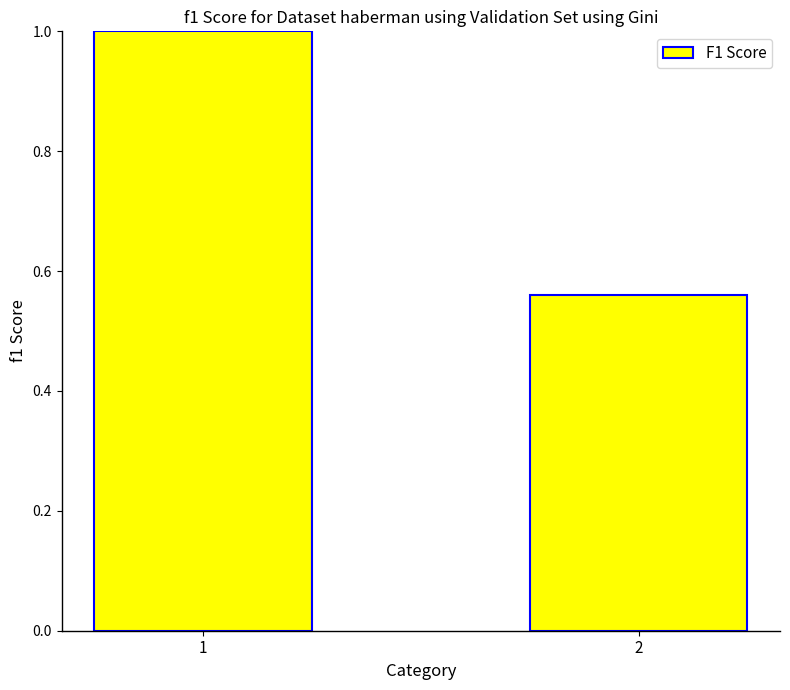

What is the sum of the values at 1 and 2?

1.6